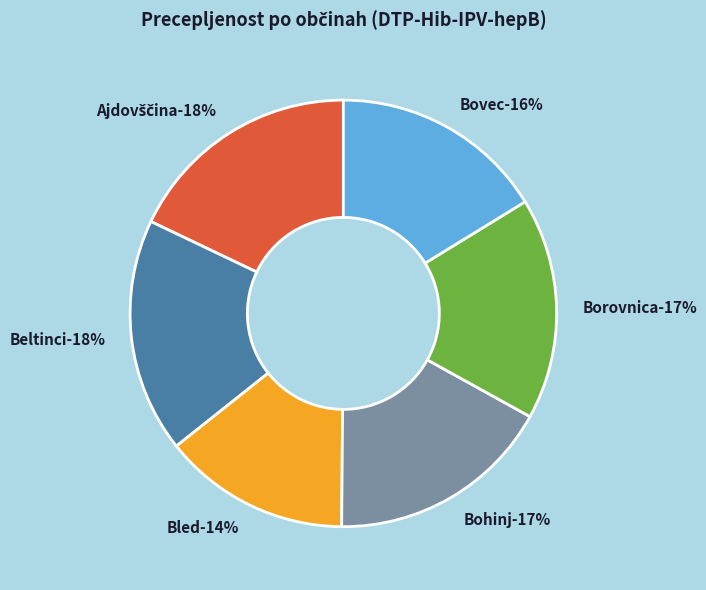

To the nearest percent, what portion does Ajdovščina represent?

18%